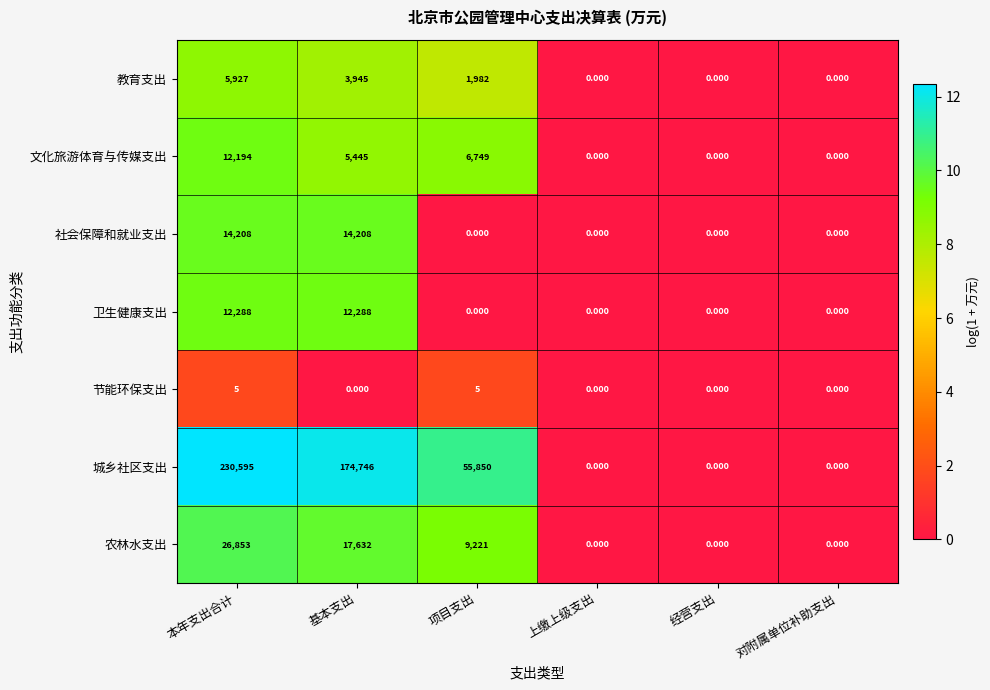

At which label is 城乡社区支出 closest to 115297?

项目支出